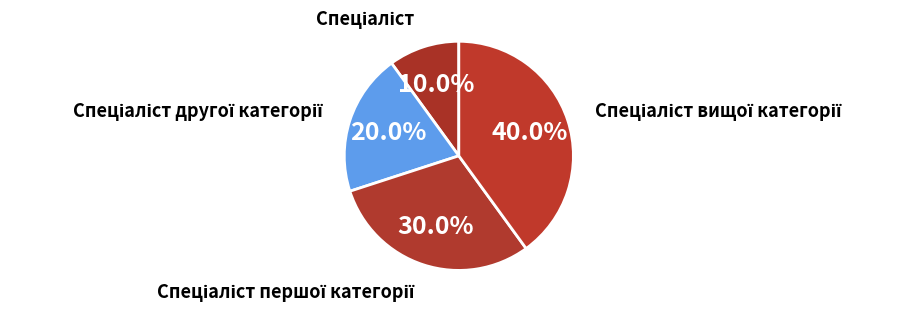

How many segments does this pie chart have?

4